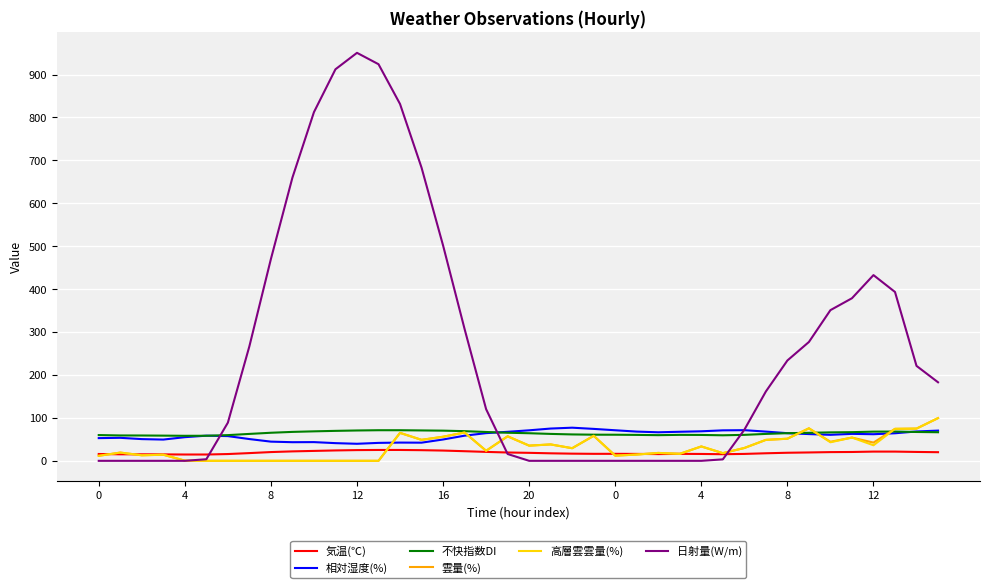

What is the greatest value displayed?

950.6